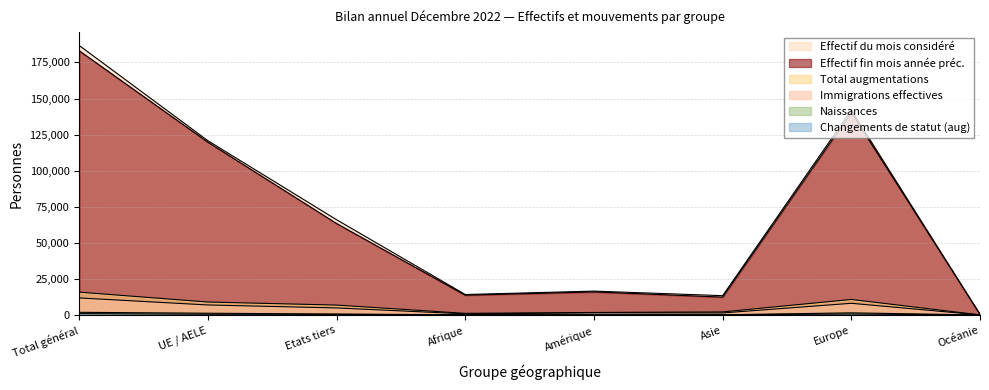

List the series in order of their peak value, highest first.

Effectif du mois considéré, Effectif fin mois année préc., Total augmentations, Immigrations effectives, Naissances, Changements de statut (aug)